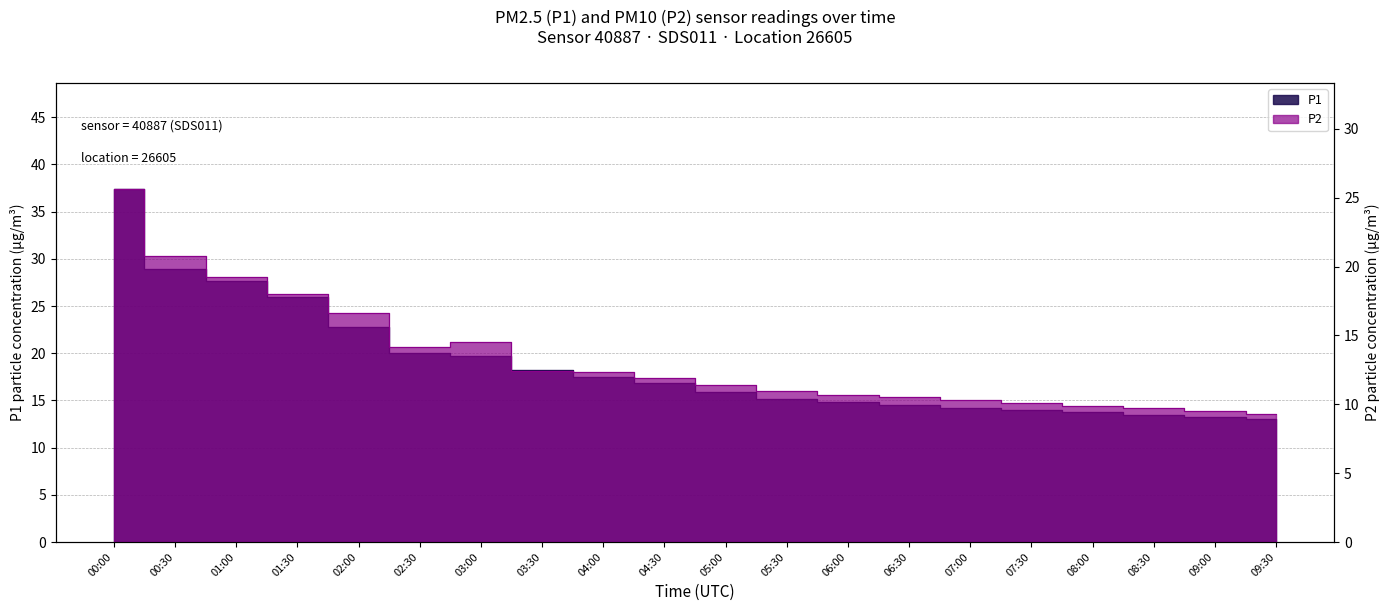

Reading left to right, transcribe all the data shown in this chart.

P1: 00:00=37.4	00:30=28.9	01:00=27.6	01:30=26.0	02:00=22.8	02:30=20.0	03:00=19.7	03:30=18.2	04:00=17.5	04:30=16.8	05:00=15.9	05:30=15.2	06:00=14.8	06:30=14.5	07:00=14.2	07:30=14.0	08:00=13.8	08:30=13.5	09:00=13.2	09:30=13.0
P2: 00:00=25.6	00:30=20.8	01:00=19.2	01:30=18.0	02:00=16.6	02:30=14.2	03:00=14.6	03:30=12.4	04:00=12.4	04:30=11.9	05:00=11.4	05:30=11.0	06:00=10.7	06:30=10.5	07:00=10.3	07:30=10.1	08:00=9.9	08:30=9.7	09:00=9.5	09:30=9.3